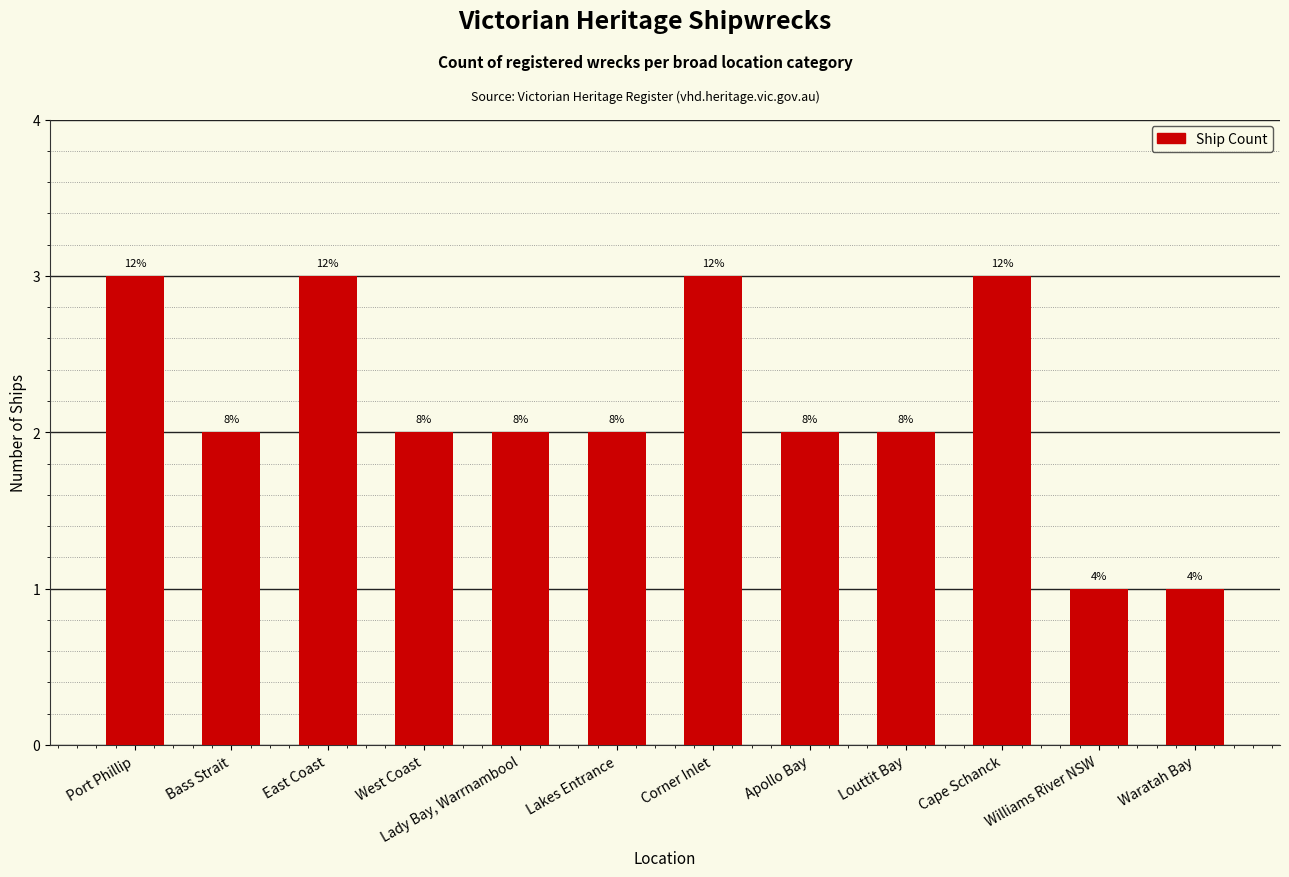

List the labels in order of value, largest first.

Port Phillip, East Coast, Corner Inlet, Cape Schanck, Bass Strait, West Coast, Lady Bay, Warrnambool, Lakes Entrance, Apollo Bay, Louttit Bay, Williams River NSW, Waratah Bay